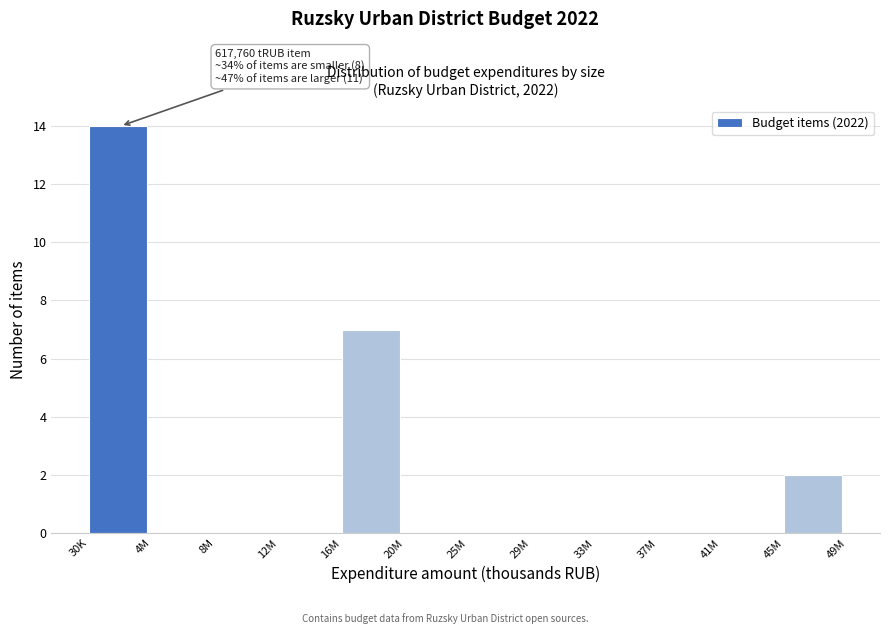

Reading left to right, transcribe all the data shown in this chart.

30K=14	4M=0	8M=0	12M=0	16M=7	20M=0	25M=0	29M=0	33M=0	37M=0	41M=0	45M=2